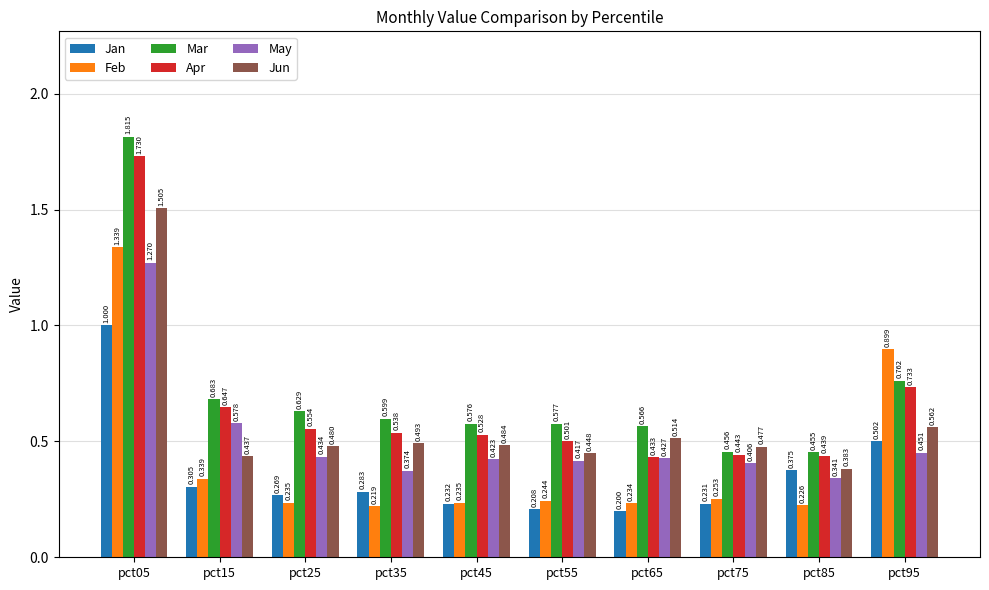

How many bars are there in total?

60